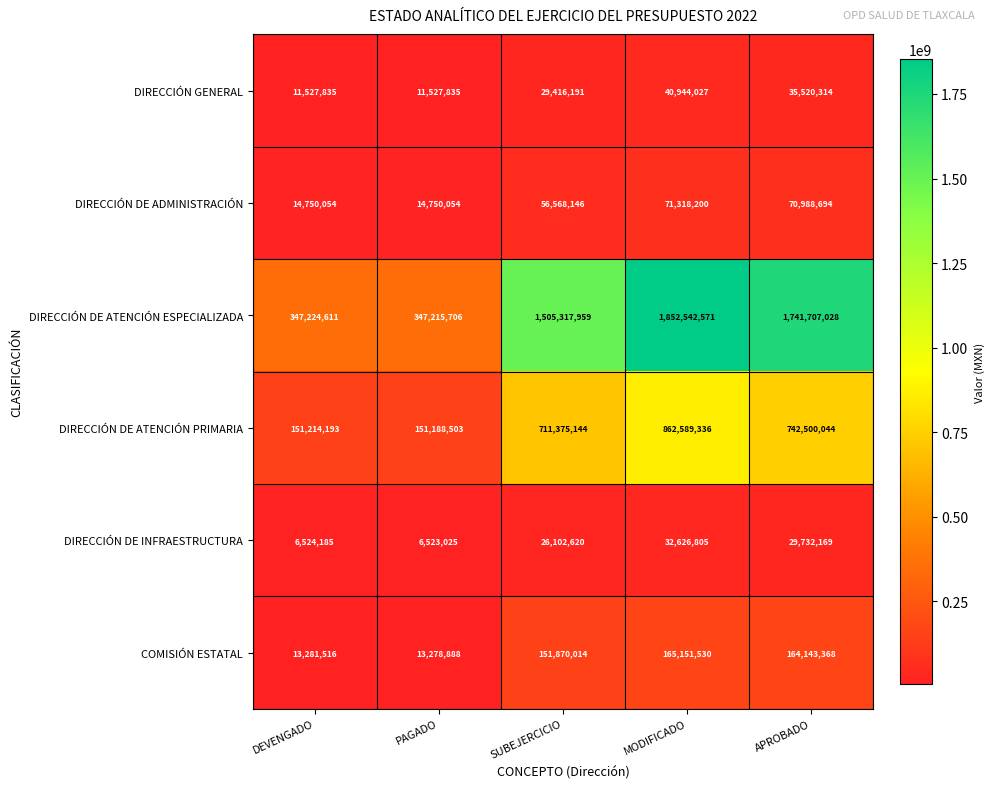

What is the minimum value shown in the chart?

6523025